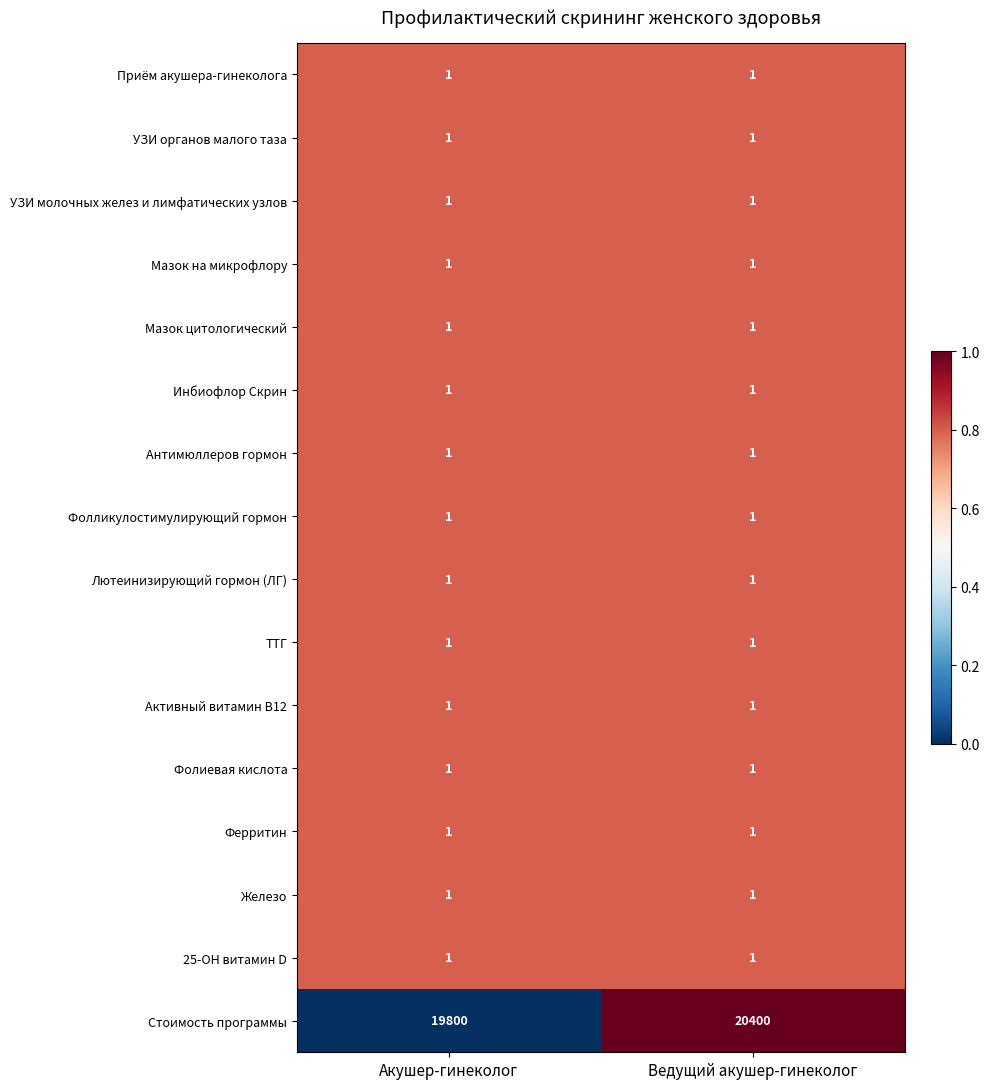

What is the greatest value displayed?

20400